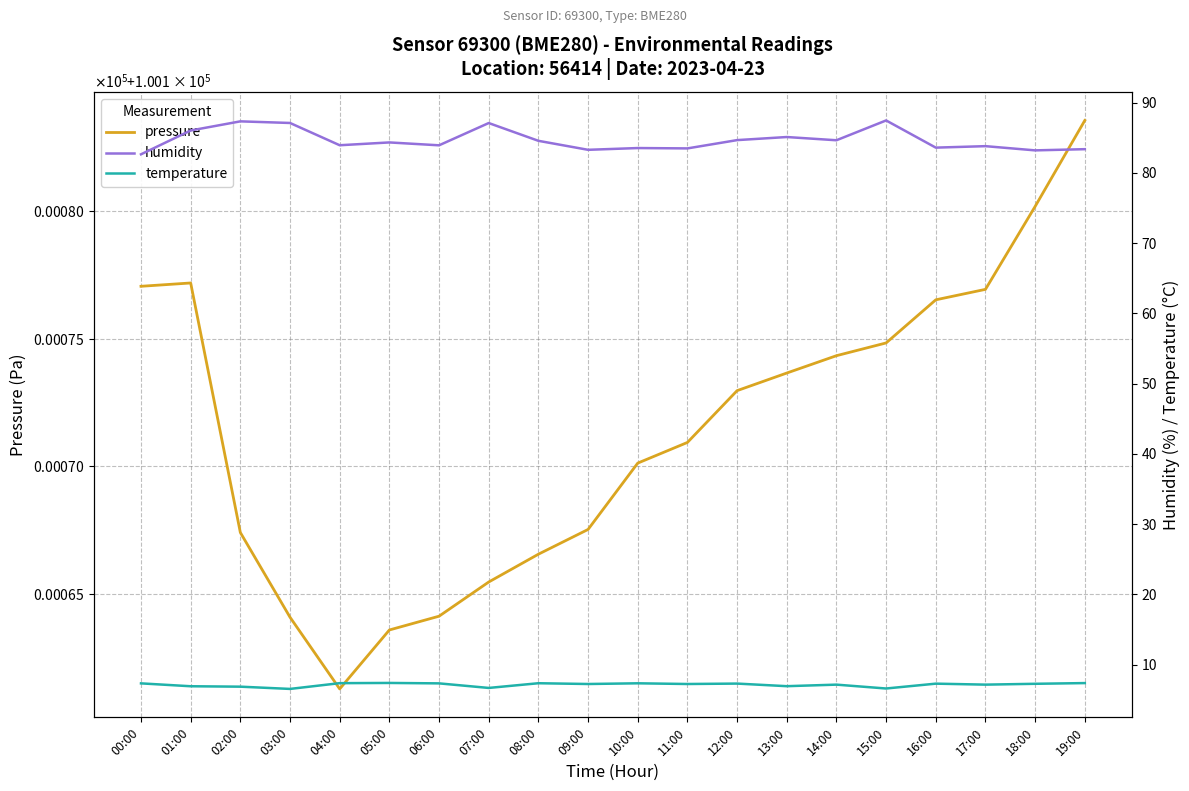

What is the value of the temperature point at the 20th from the left?

7.4